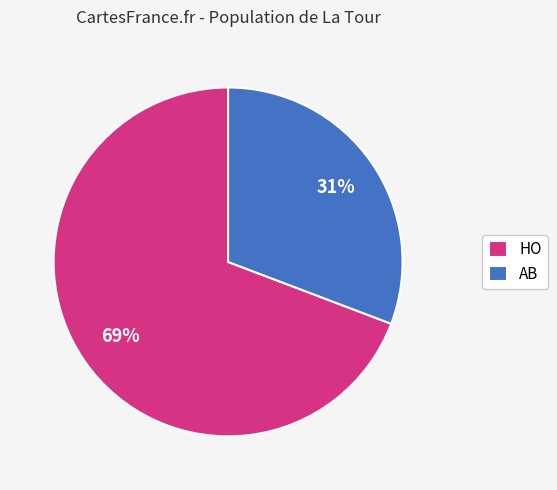

What percentage is the HO slice, to the nearest percent?

69%